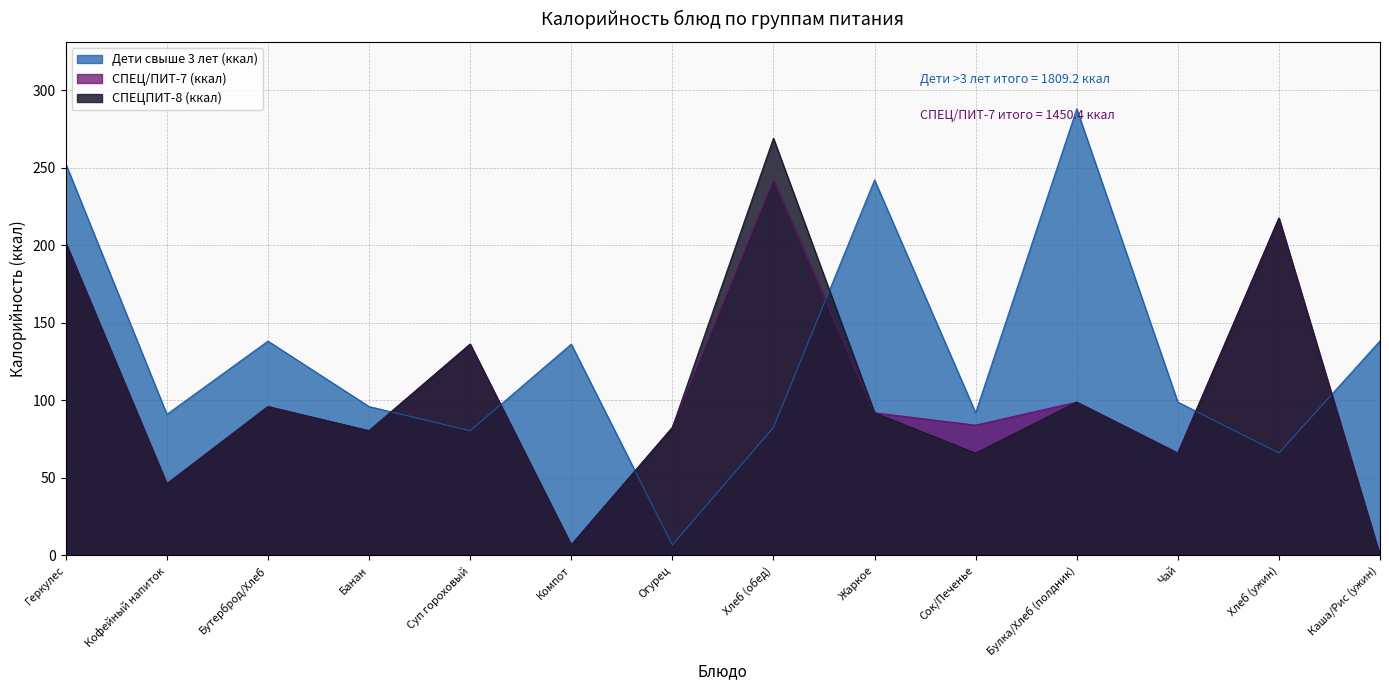

The value of Дети свыше 3 лет (ккал) at Жаркое is 137.4. True or false?

False